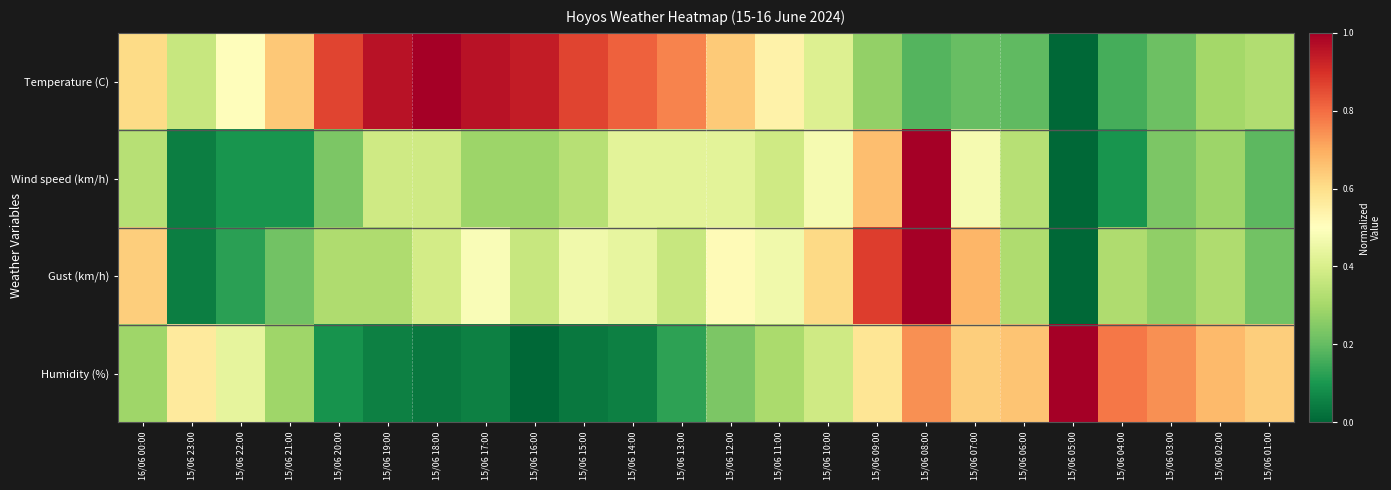

Which has a higher value, 15/06 20:00 or 15/06 12:00?

15/06 20:00